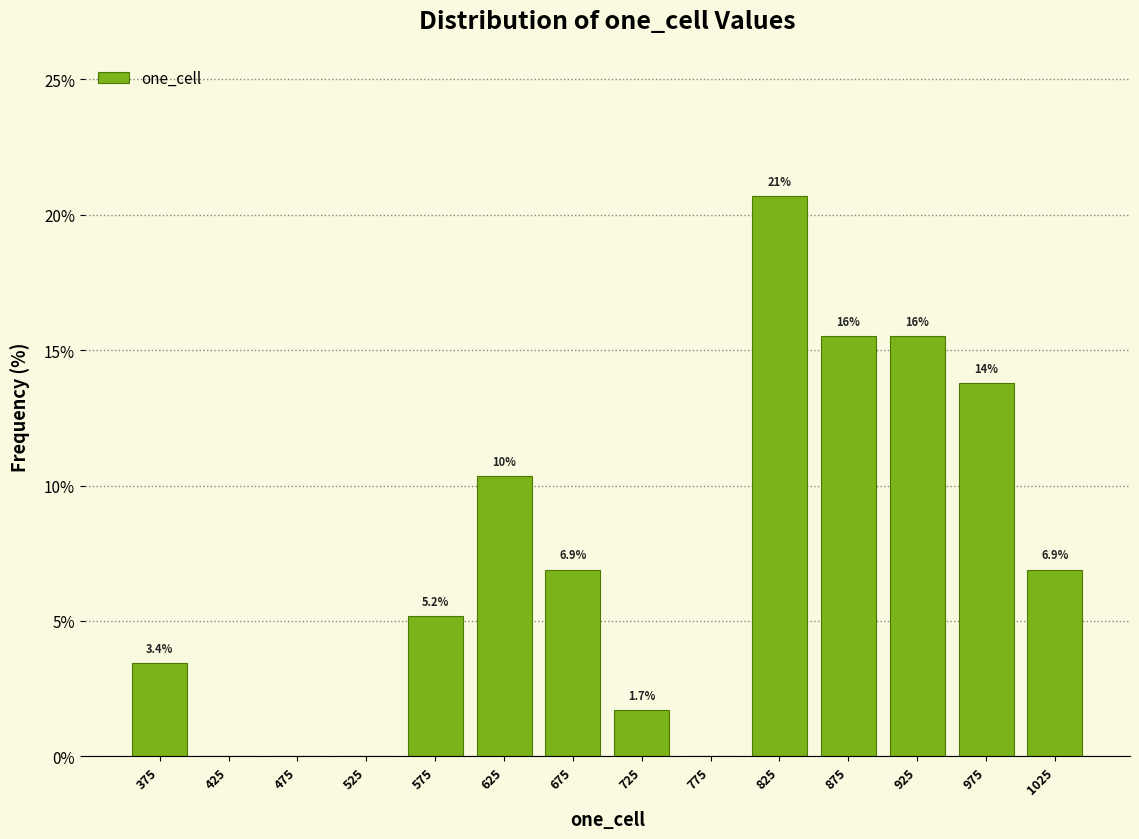

Which range on the x-axis has the tallest bar?

800 to 850